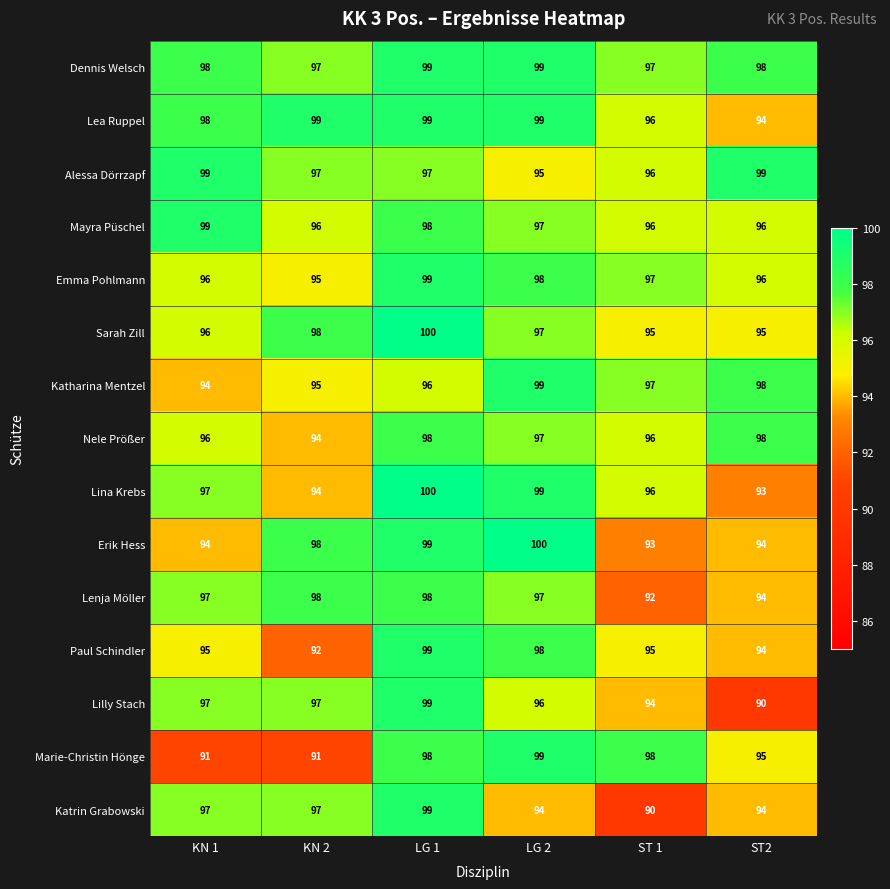

What is the difference between the second highest and second lowest values in the Sarah Zill series?

3